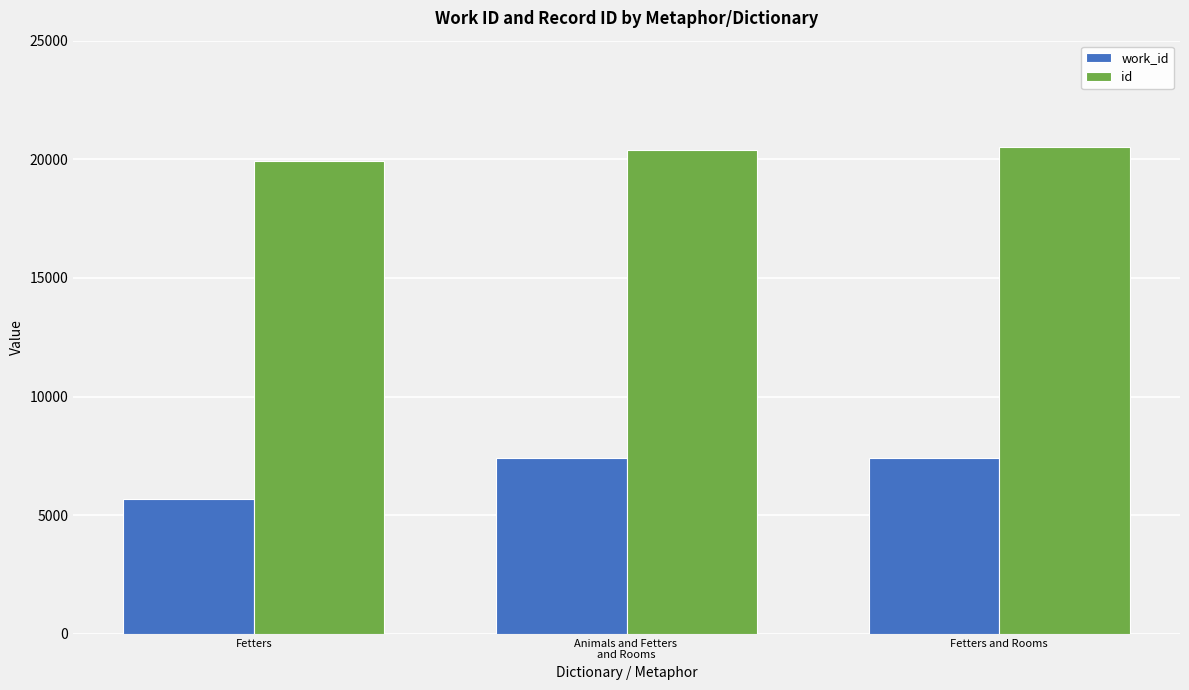

The value of id at Fetters is 27951. True or false?

False